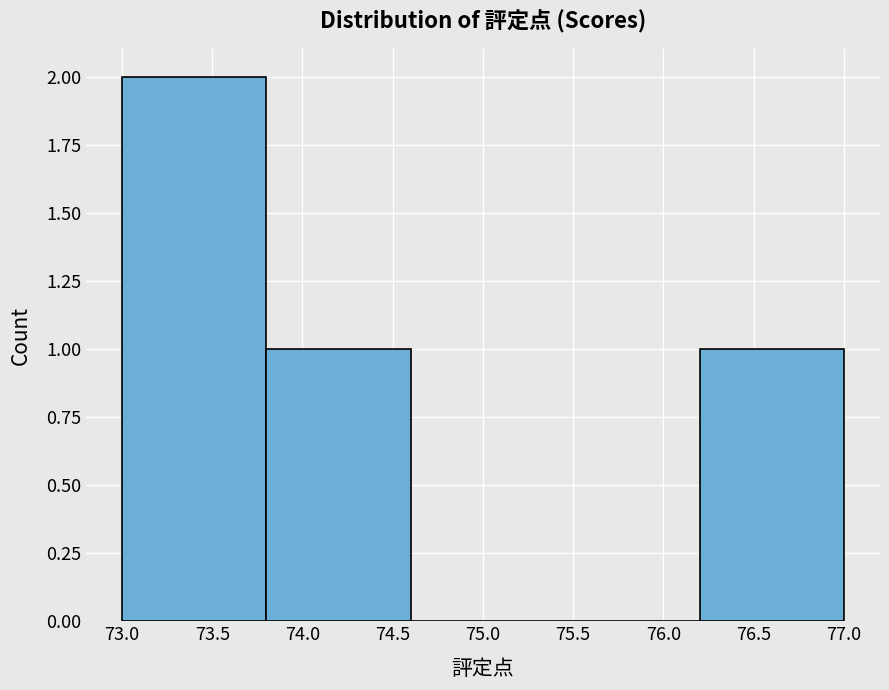

Over which range of the x-axis is the bar tallest?

73.0 to 73.8